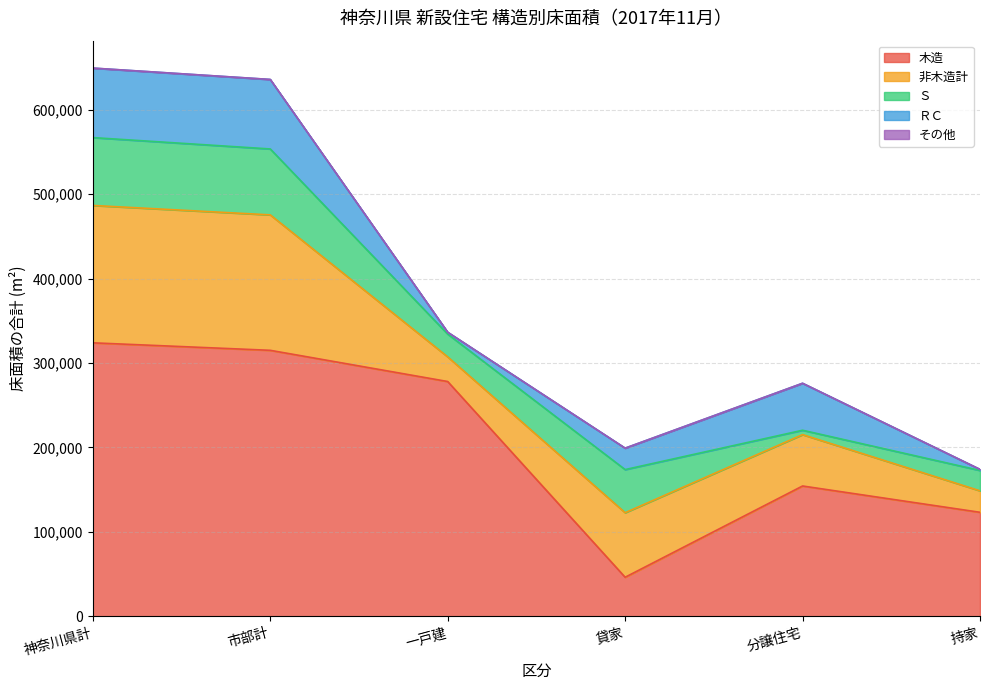

True or false: ＲＣ has a value of 25380 at 貸家.

True